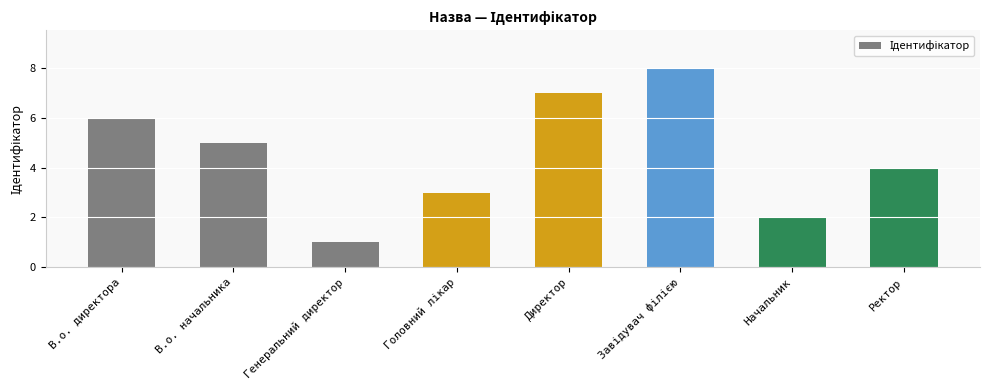

Reading left to right, what are all the values shown in this chart?

6	5	1	3	7	8	2	4